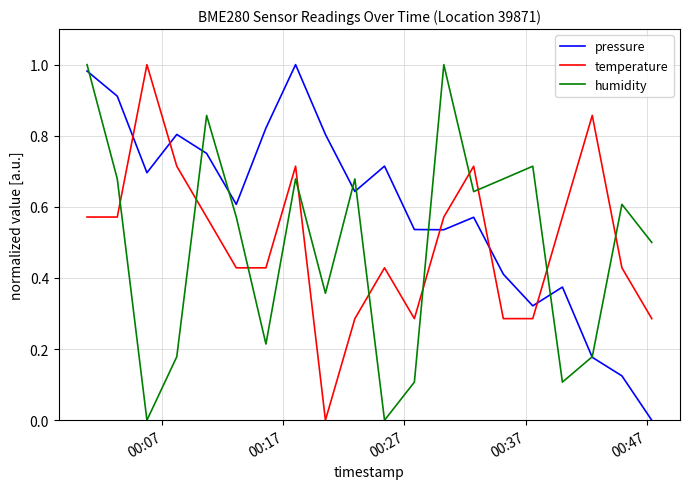

How many lines are shown in the chart?

3